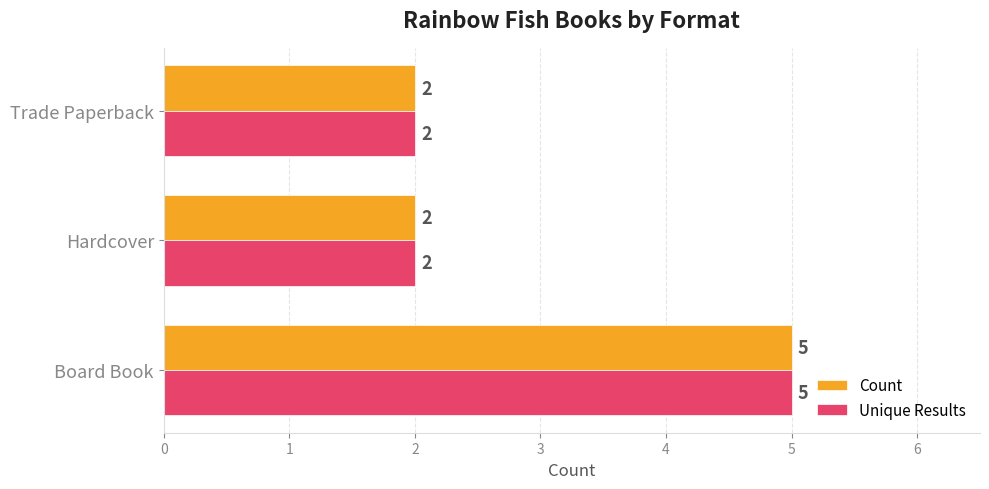

What is the average value of the Count series?

3